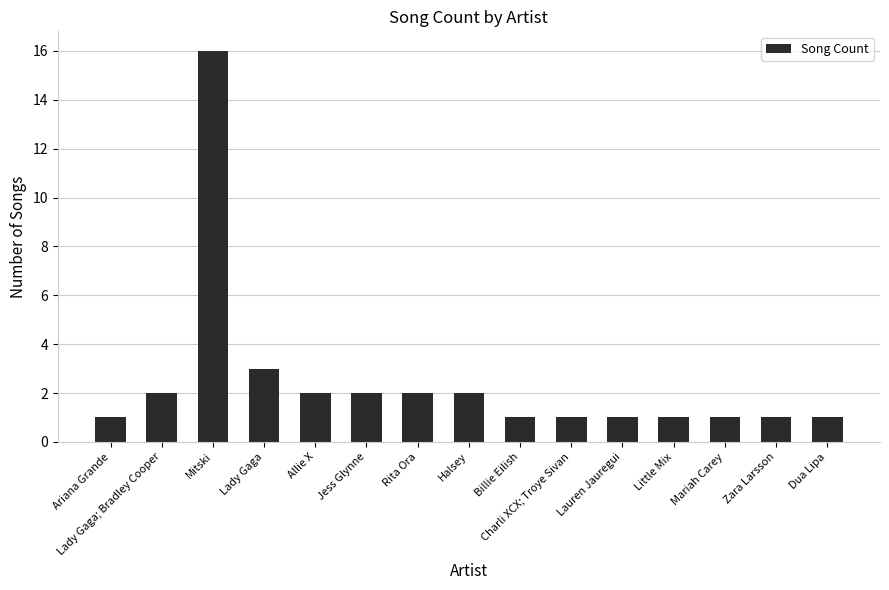

Where is the data nearest to the value 8?

Lady Gaga